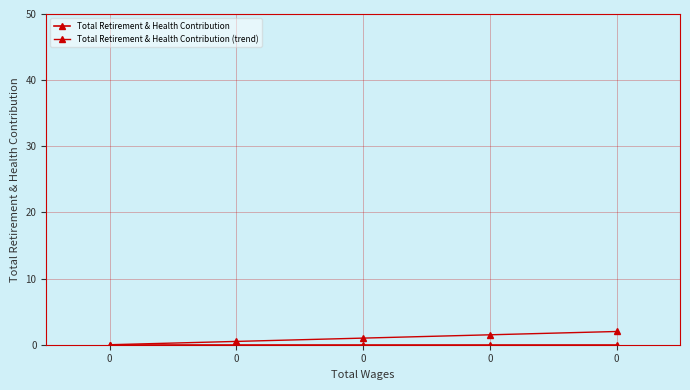

What is the difference between the maximum and minimum values in the Total Retirement & Health Contribution (trend) series?

2.0